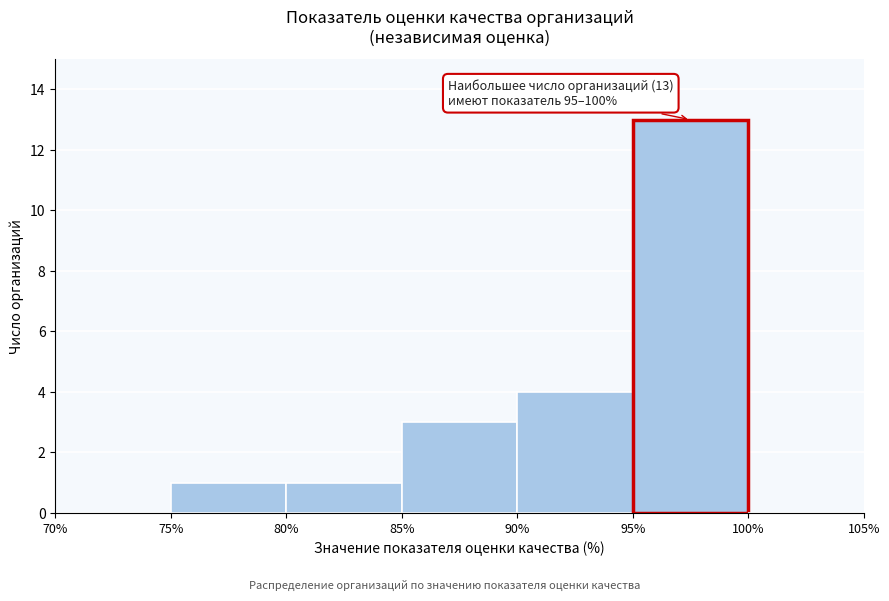

Over which range of the x-axis is the bar tallest?

95% to 100%